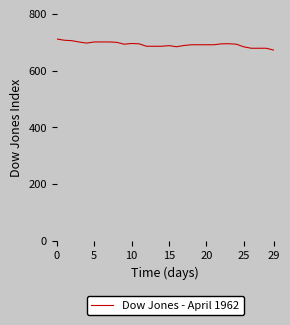

Does the chart display data point markers on the line(s)?

No